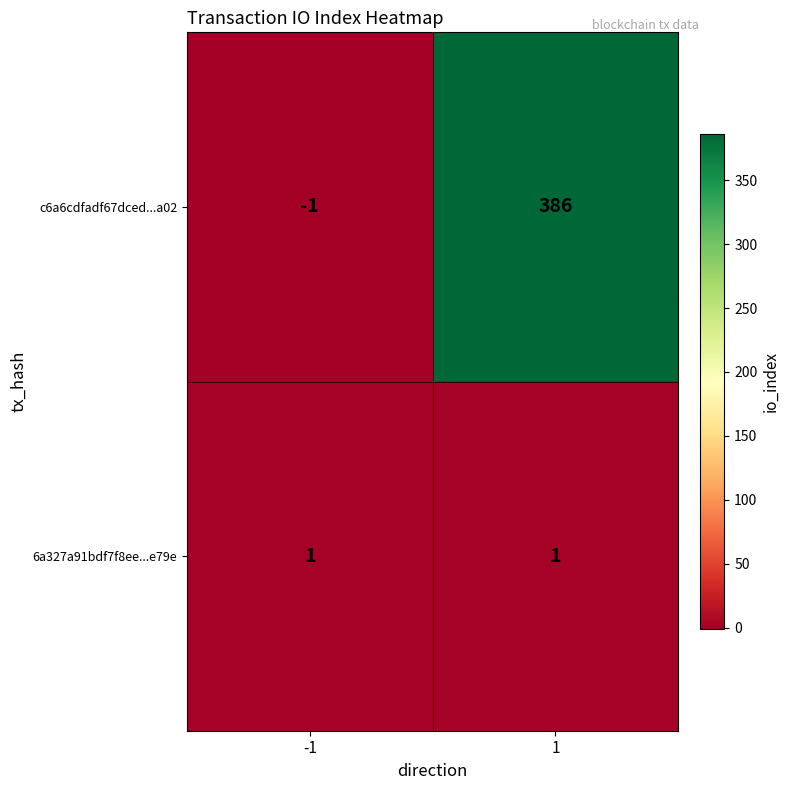

What is the spread (max minus min) of values at -1?

2